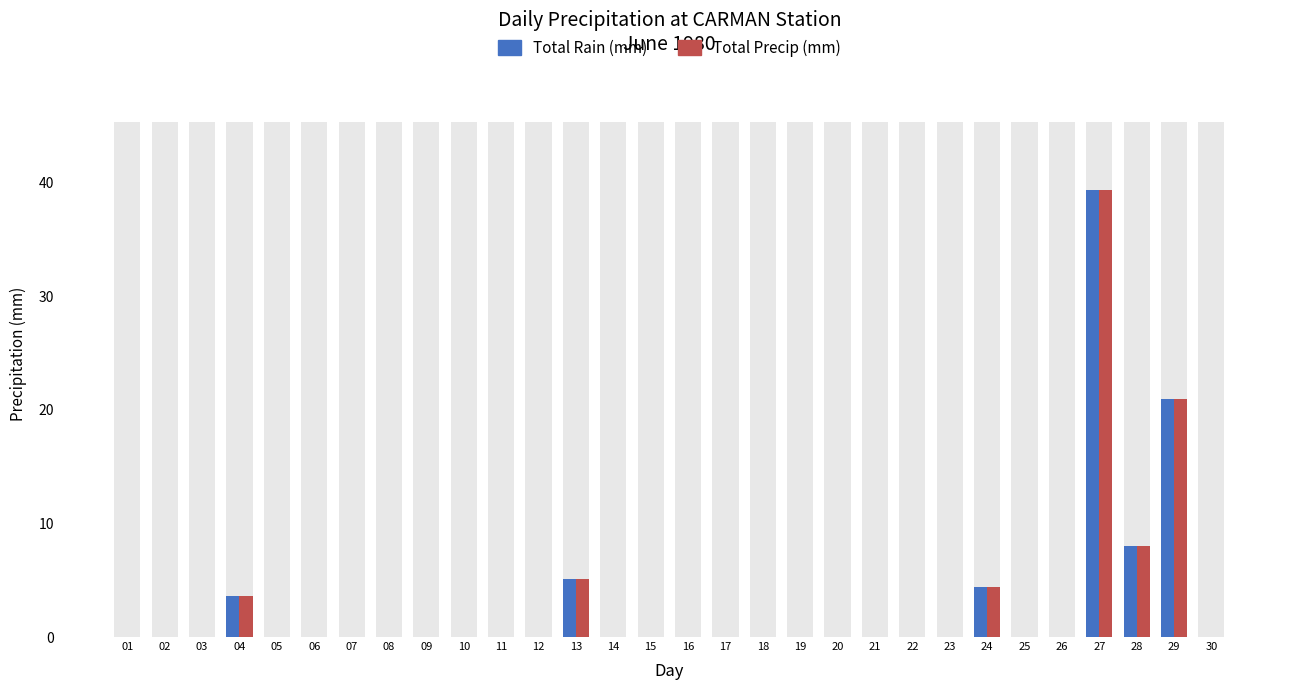

What is the maximum value shown in the chart?

39.4